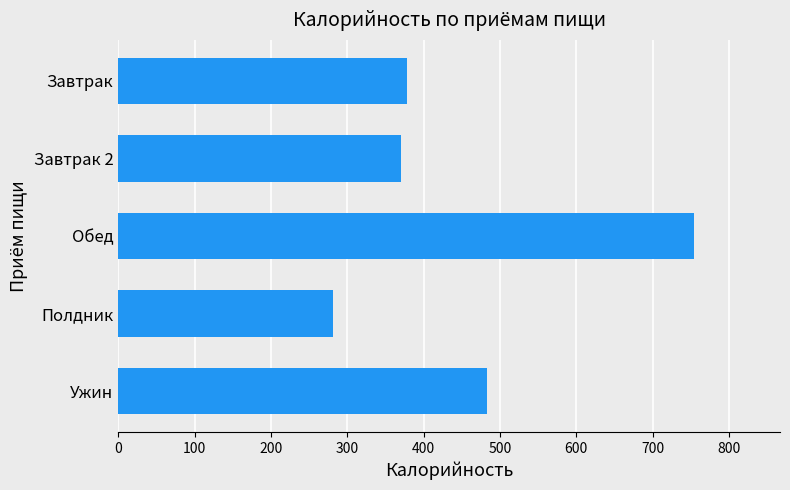

What is the approximate value at Обед?

753.9